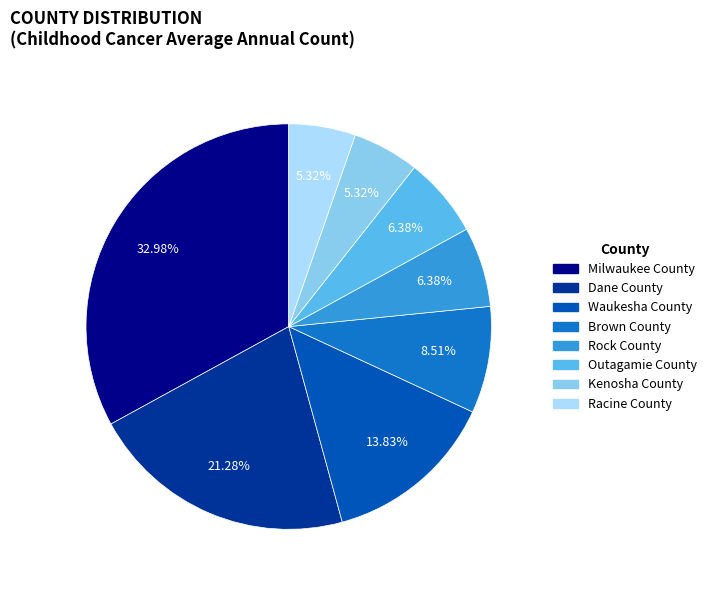

What percentage is the Racine County slice, to the nearest percent?

5%